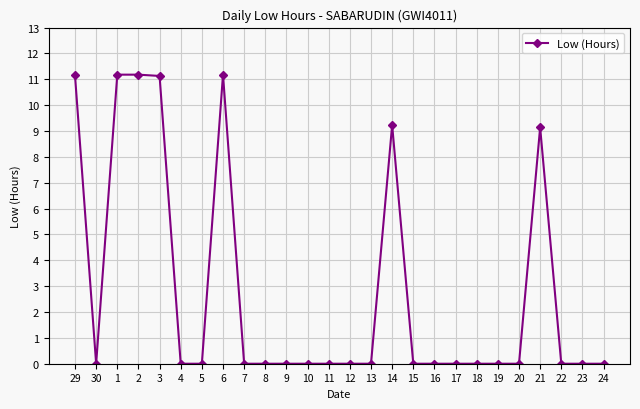

What is the maximum value shown in the chart?

11.2